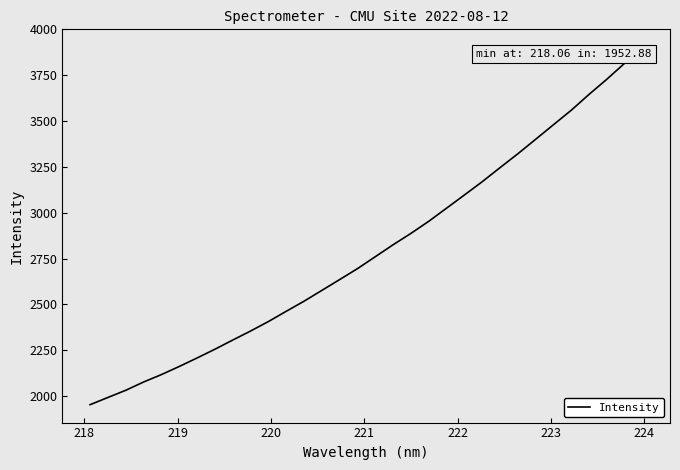

What is the greatest value displayed?

3903.2